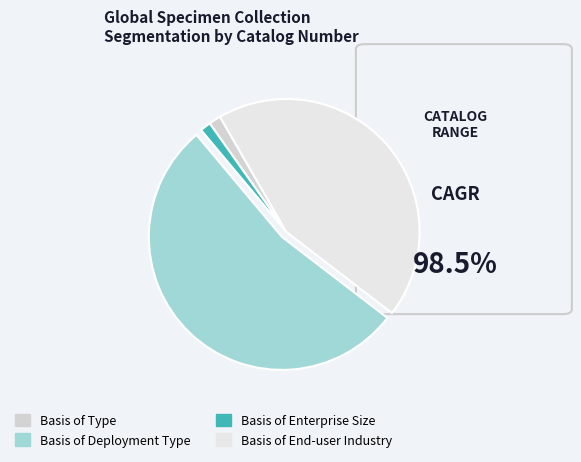

How many segments does this pie chart have?

4